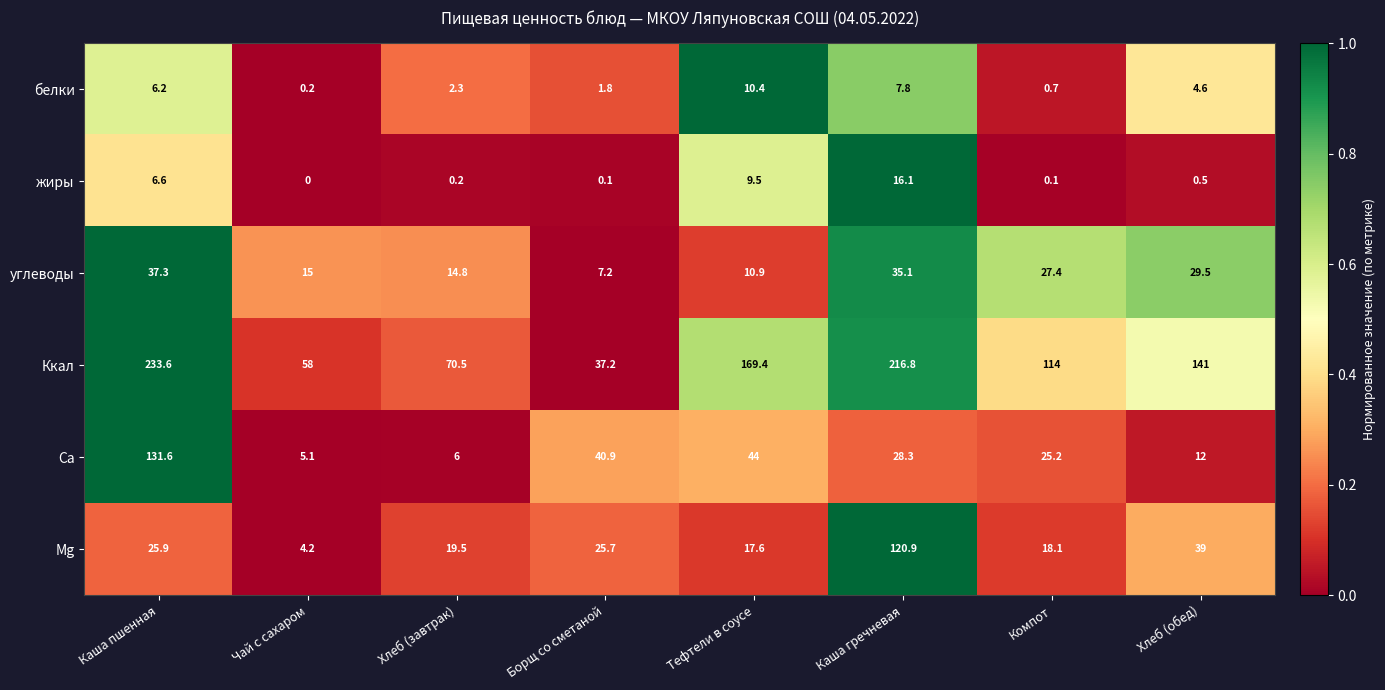

The value of Ca at Хлеб (обед) is 12.0. True or false?

True